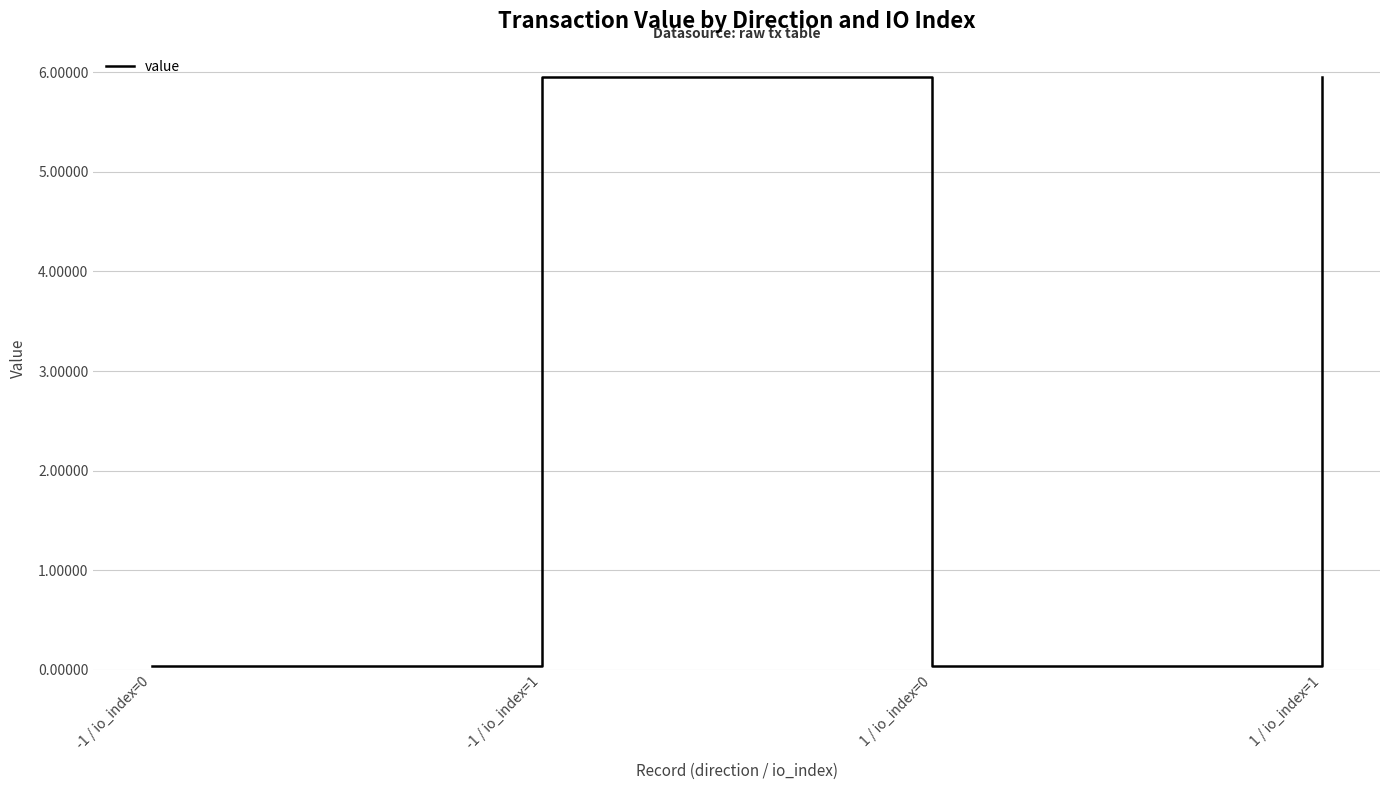

At which label does the data first exceed 5?

-1 / io_index=1